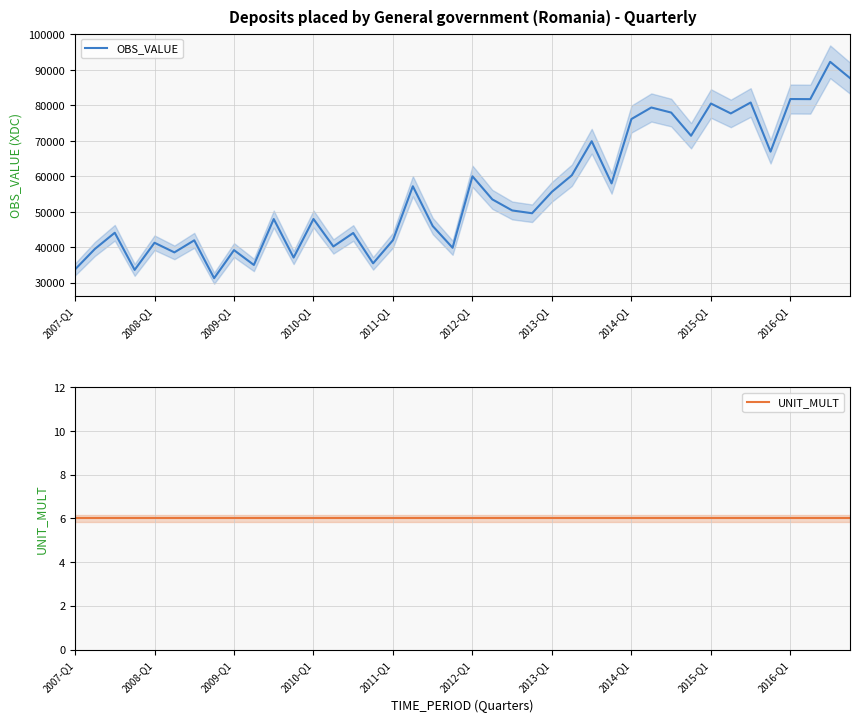

Rank the series at 29 from lowest to highest value.

UNIT_MULT, OBS_VALUE